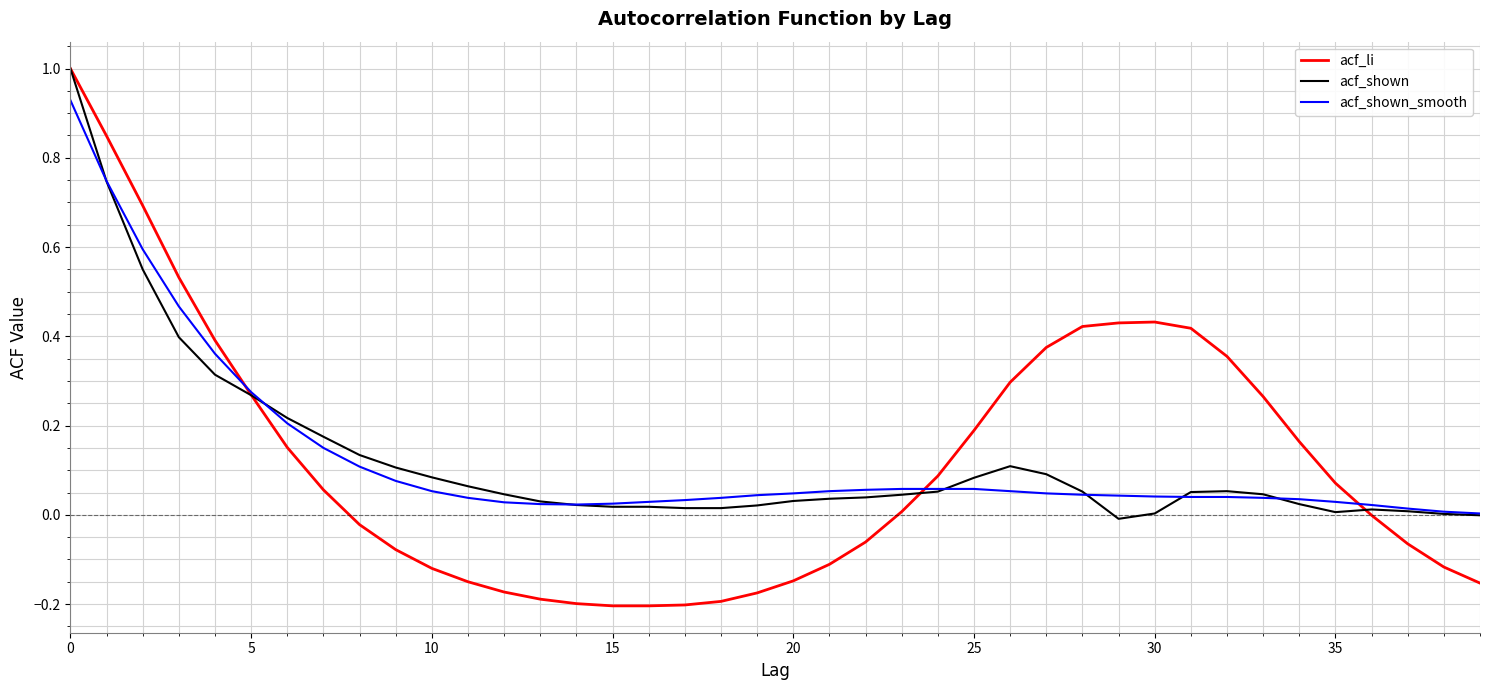

Which series has the largest range (max minus min)?

acf_li